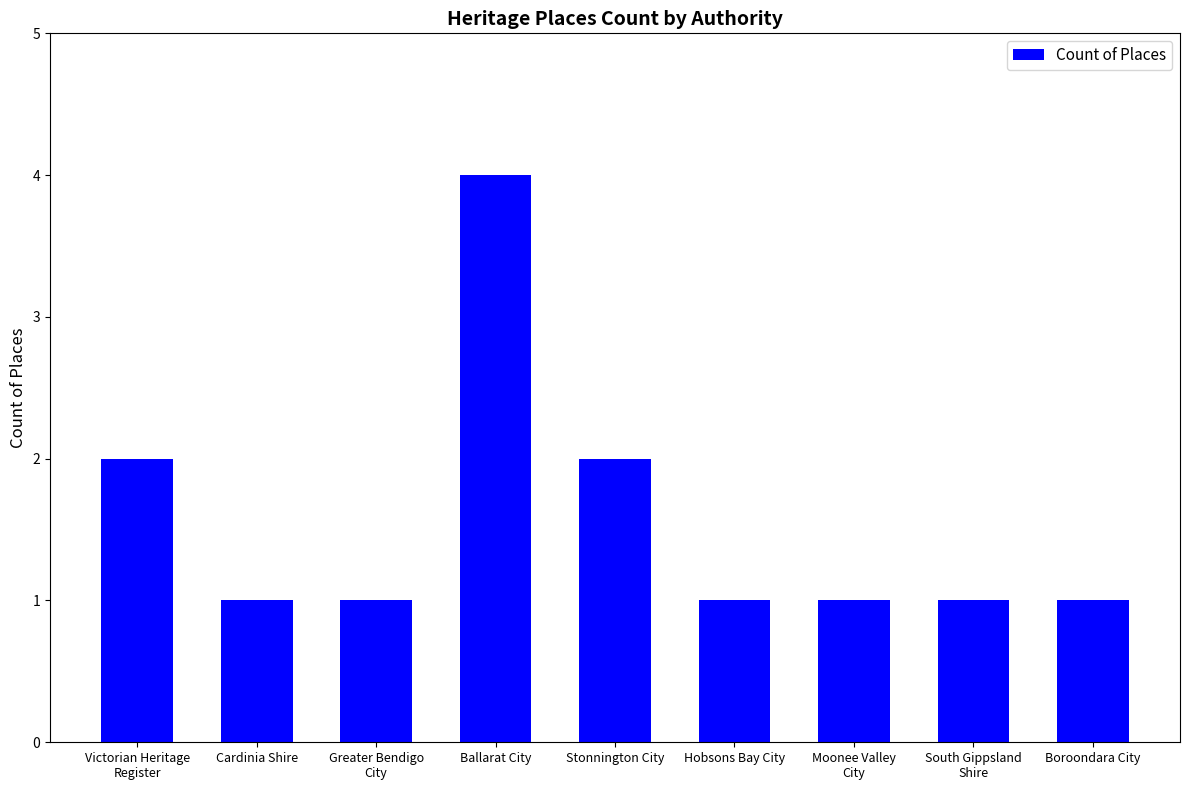

What is the change in value from Victorian Heritage
Register to Cardinia Shire?

-1